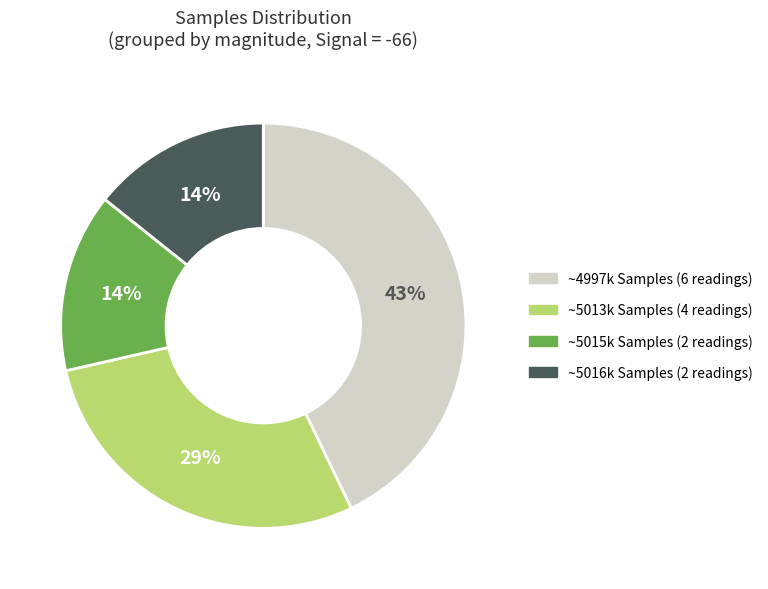

Is there a majority slice in this chart?

No